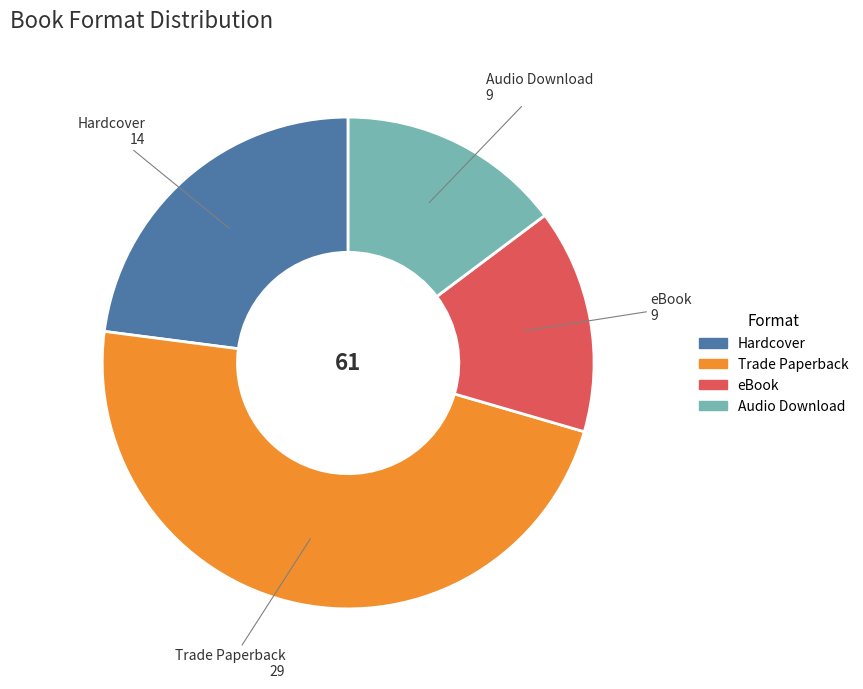

Approximately how many times larger is the value at Audio Download compared to Hardcover?

0.6